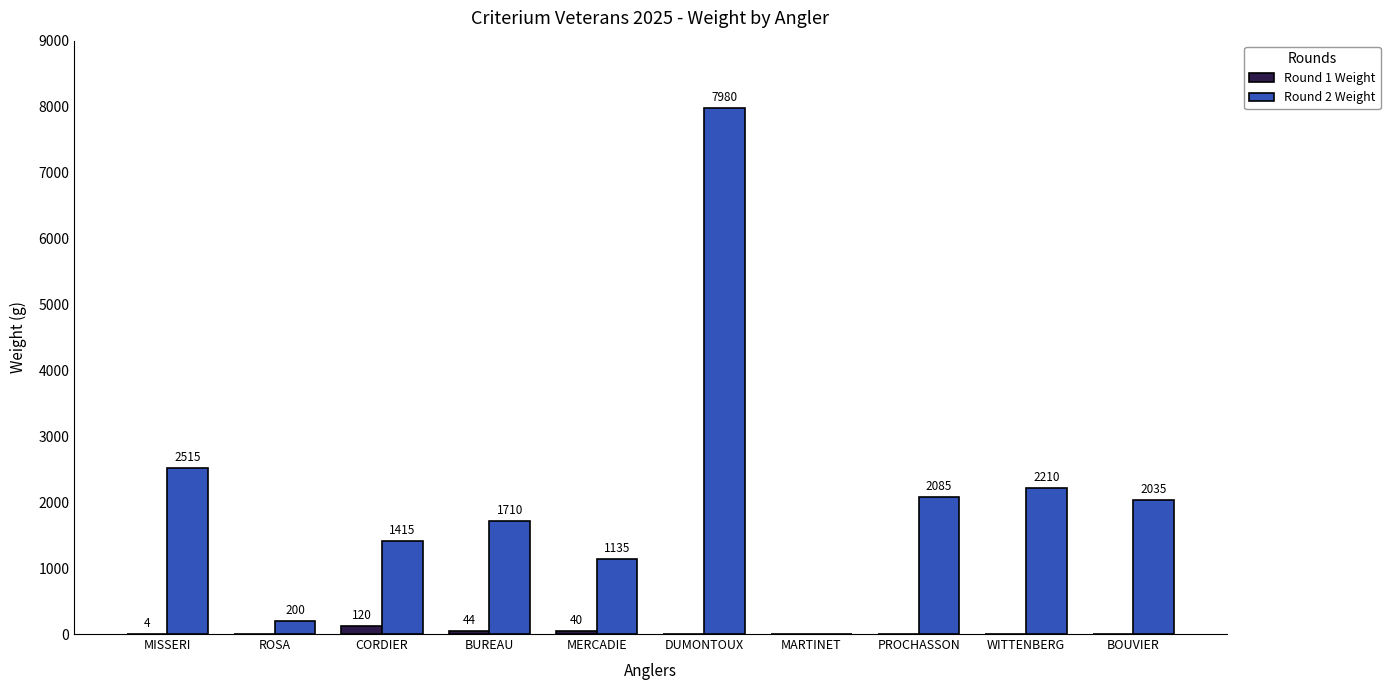

Reading right to left, extract all data points from this chart.

Round 1 Weight: BOUVIER=0	WITTENBERG=0	PROCHASSON=0	MARTINET=0	DUMONTOUX=0	MERCADIE=40	BUREAU=44	CORDIER=120	ROSA=0	MISSERI=4
Round 2 Weight: BOUVIER=2035	WITTENBERG=2210	PROCHASSON=2085	MARTINET=0	DUMONTOUX=7980	MERCADIE=1135	BUREAU=1710	CORDIER=1415	ROSA=200	MISSERI=2515